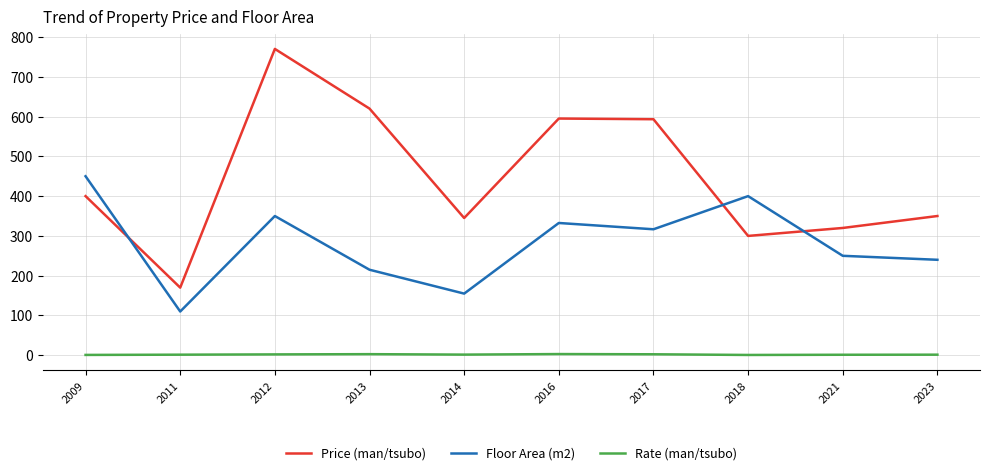

True or false: Price (man/tsubo) has a value of 350.0 at 2023.

True